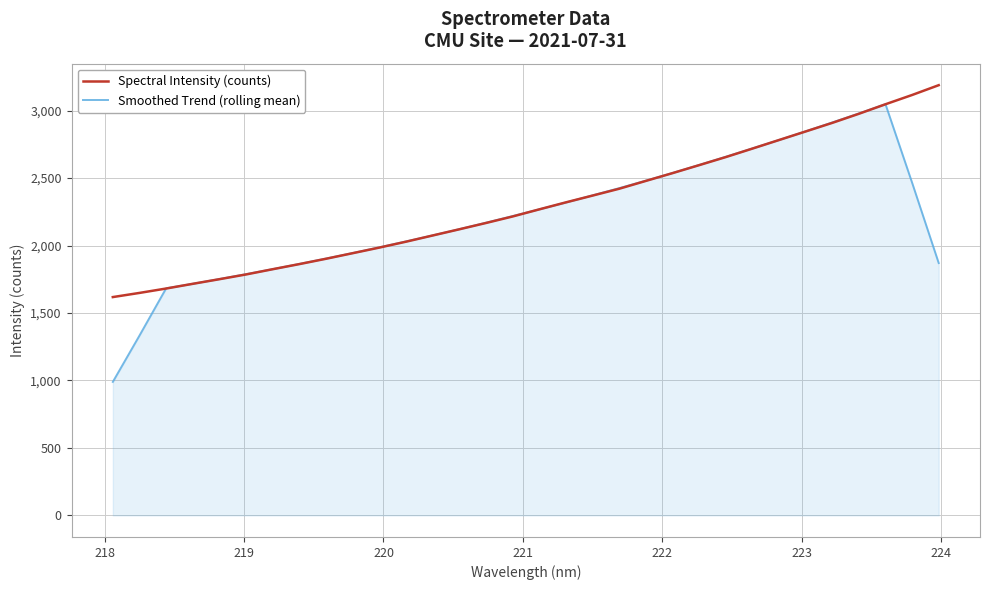

What is the maximum value shown in the chart?

3187.8